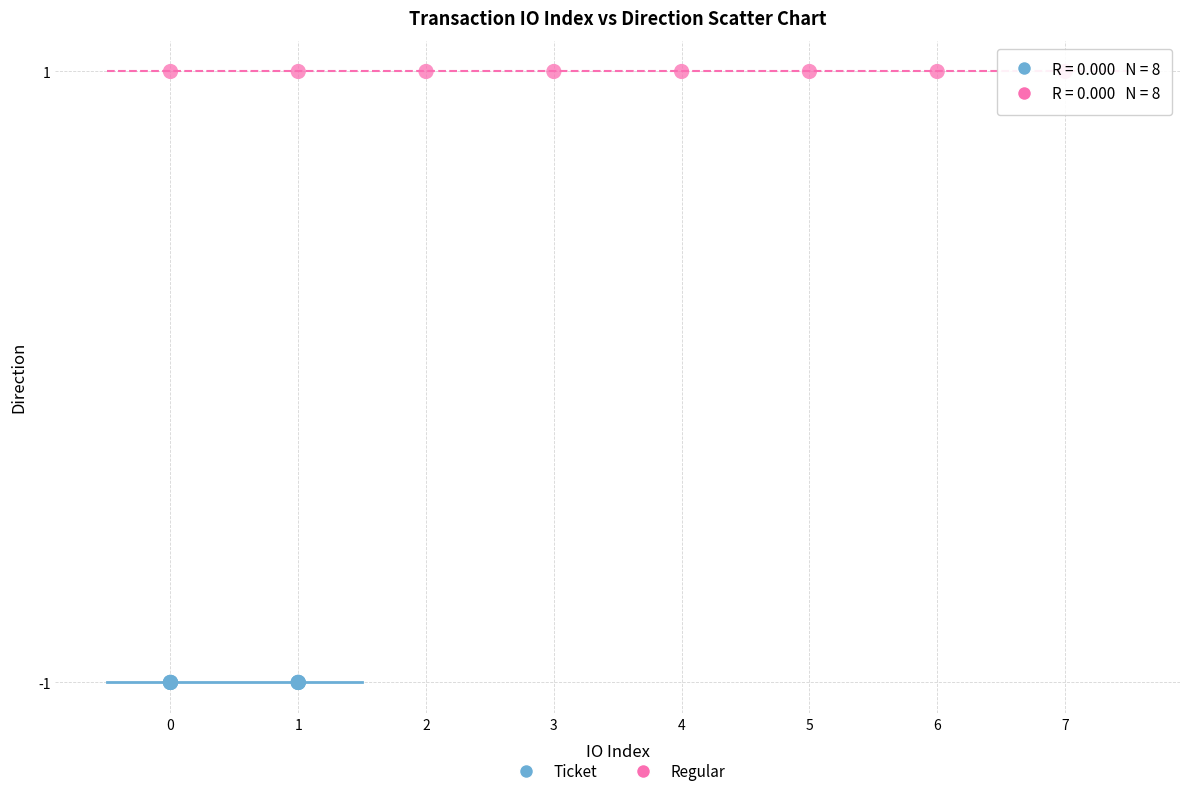

What are all the series names shown in the legend?

Ticket, Regular